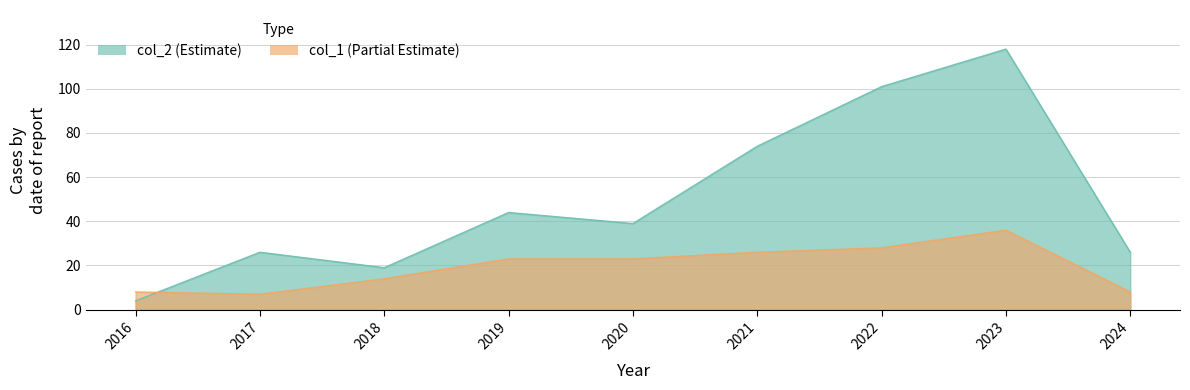

At which category does the chart reach its peak across all series?

2023